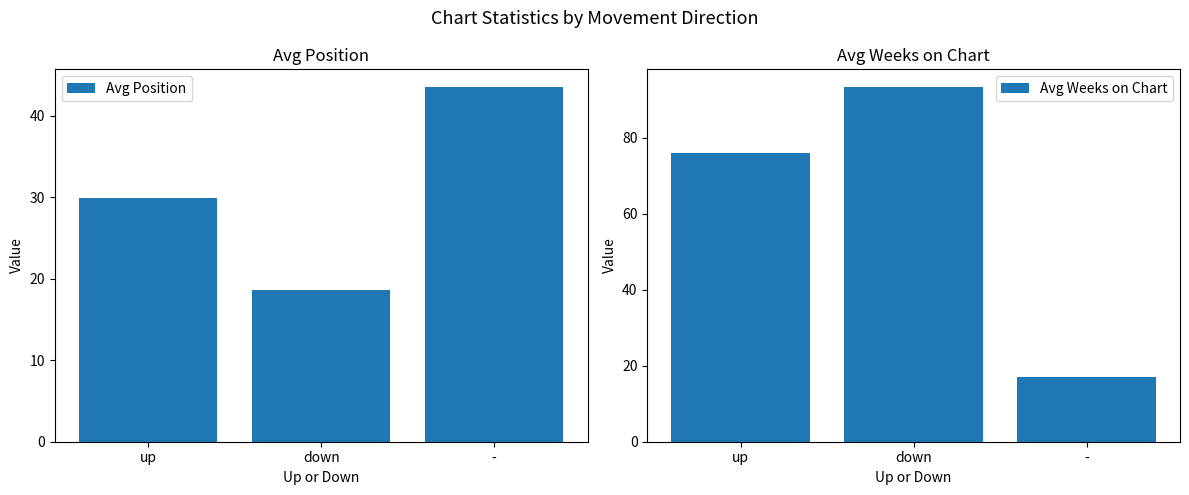

What is the value of the Avg Weeks on Chart bar at the 2nd from the left?

93.3